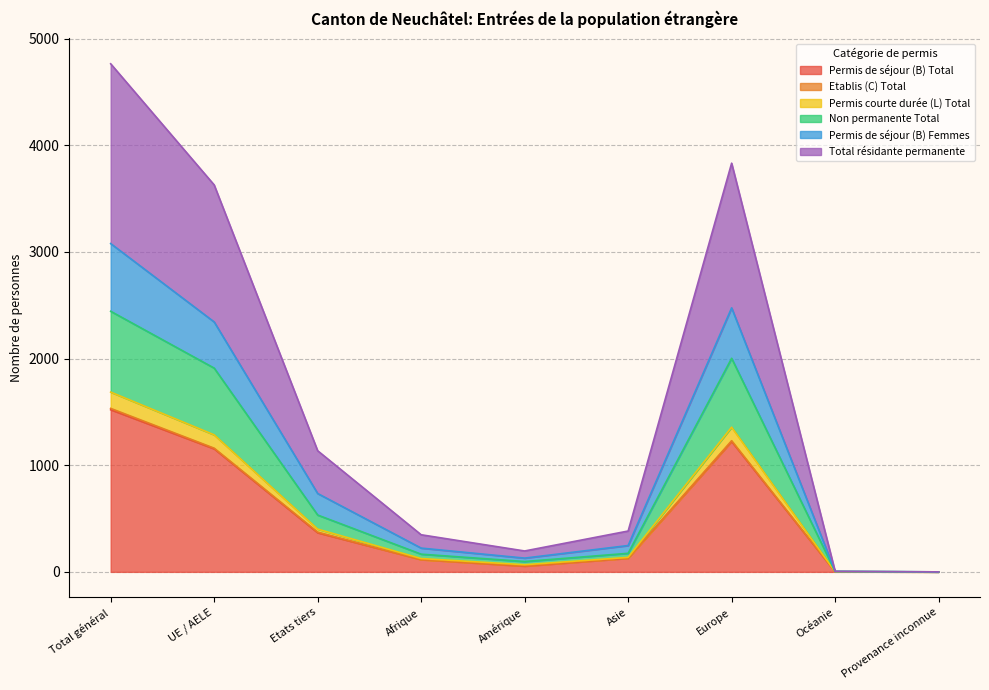

Which category has the highest value in the Permis de séjour (B) Total series?

Total général